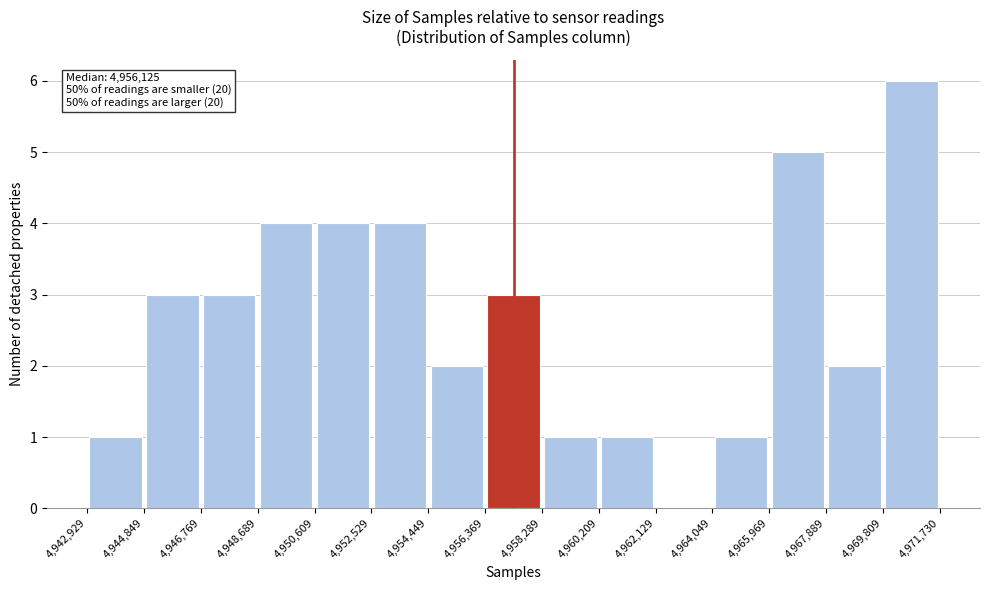

Which range on the x-axis has the tallest bar?

4,969,809 to 4,971,730